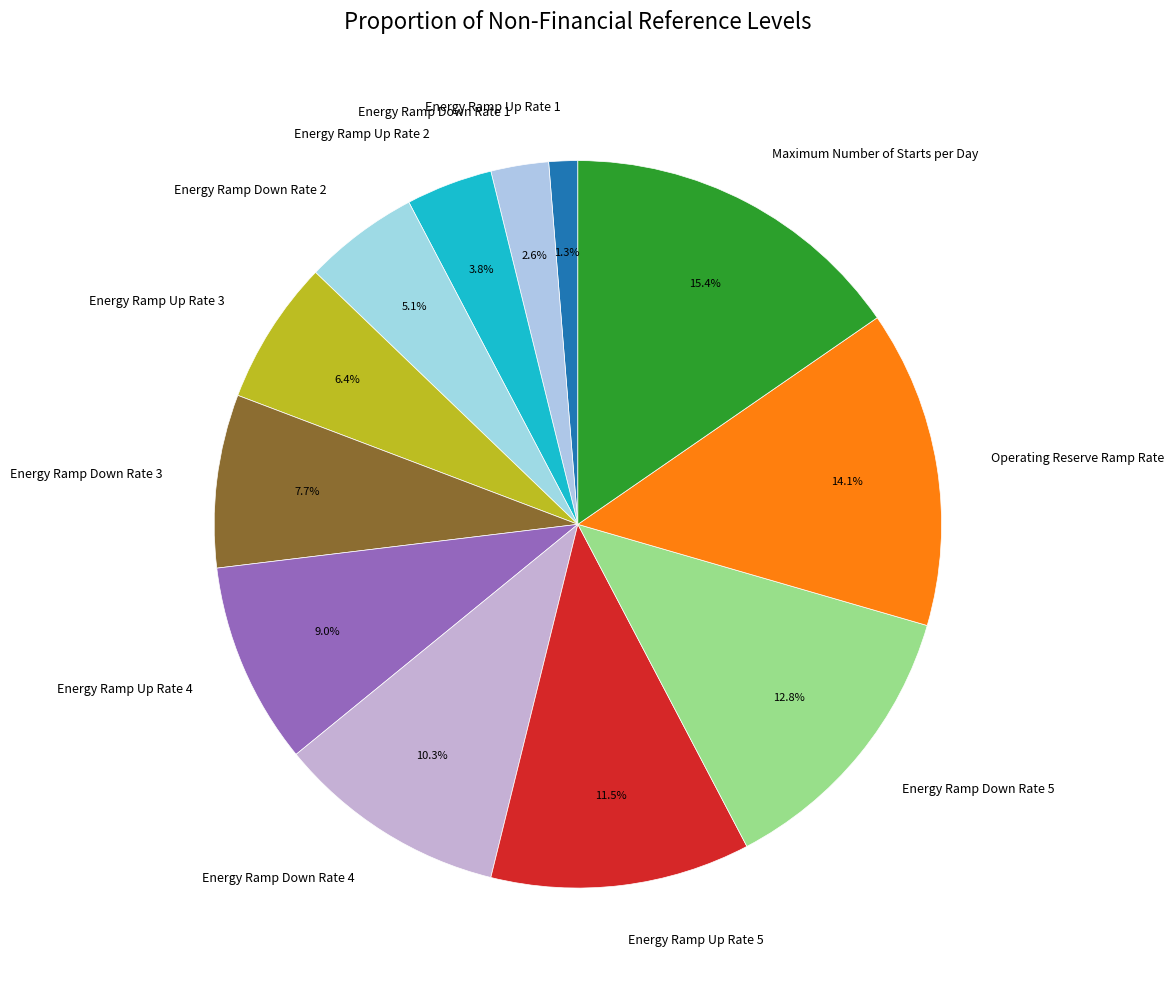

True or false: Maximum Number of Starts per Day accounts for 15% of the total.

True